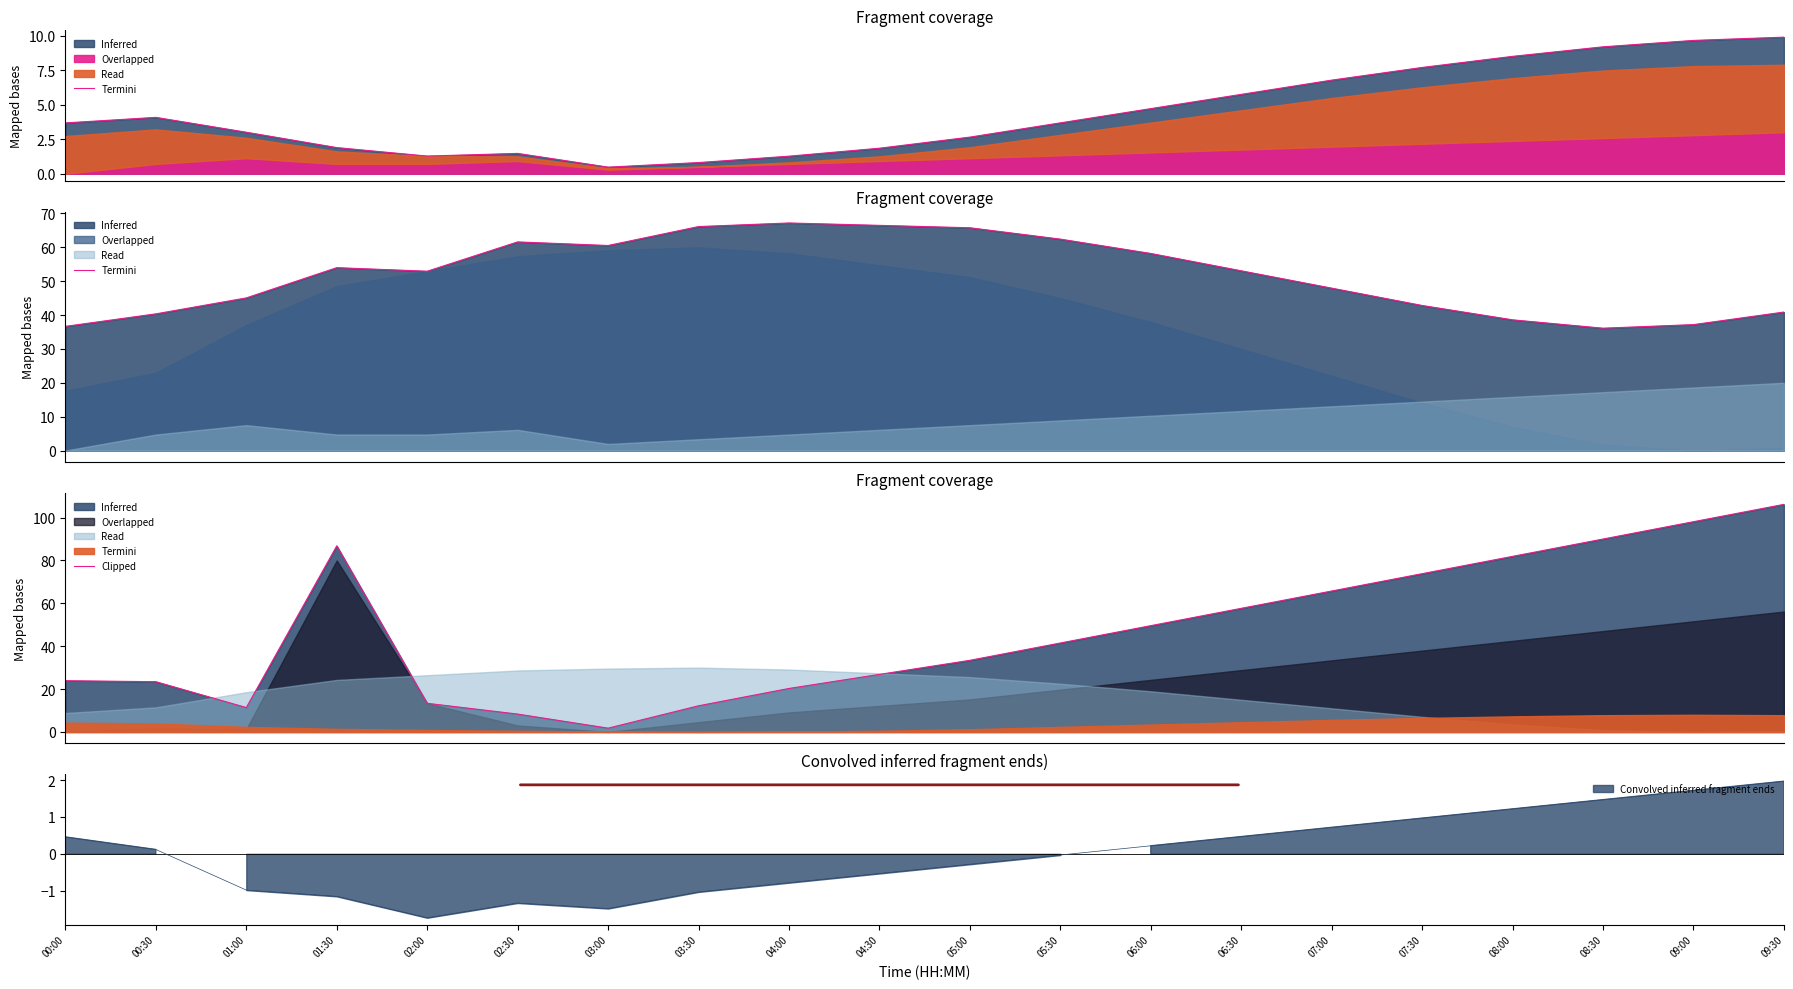

List the labels in order of value, largest first.

09:30, 09:00, 08:30, 01:30, 08:00, 07:30, 07:00, 06:30, 06:00, 05:30, 05:00, 04:30, 00:00, 00:30, 04:00, 02:00, 03:30, 01:00, 02:30, 03:00